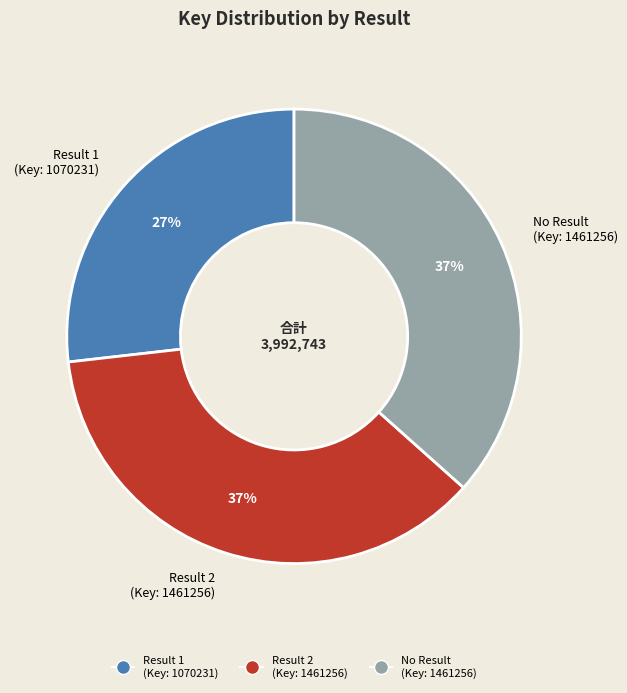

Which category has the smallest portion of the pie?

Result 1 (Key: 1070231)